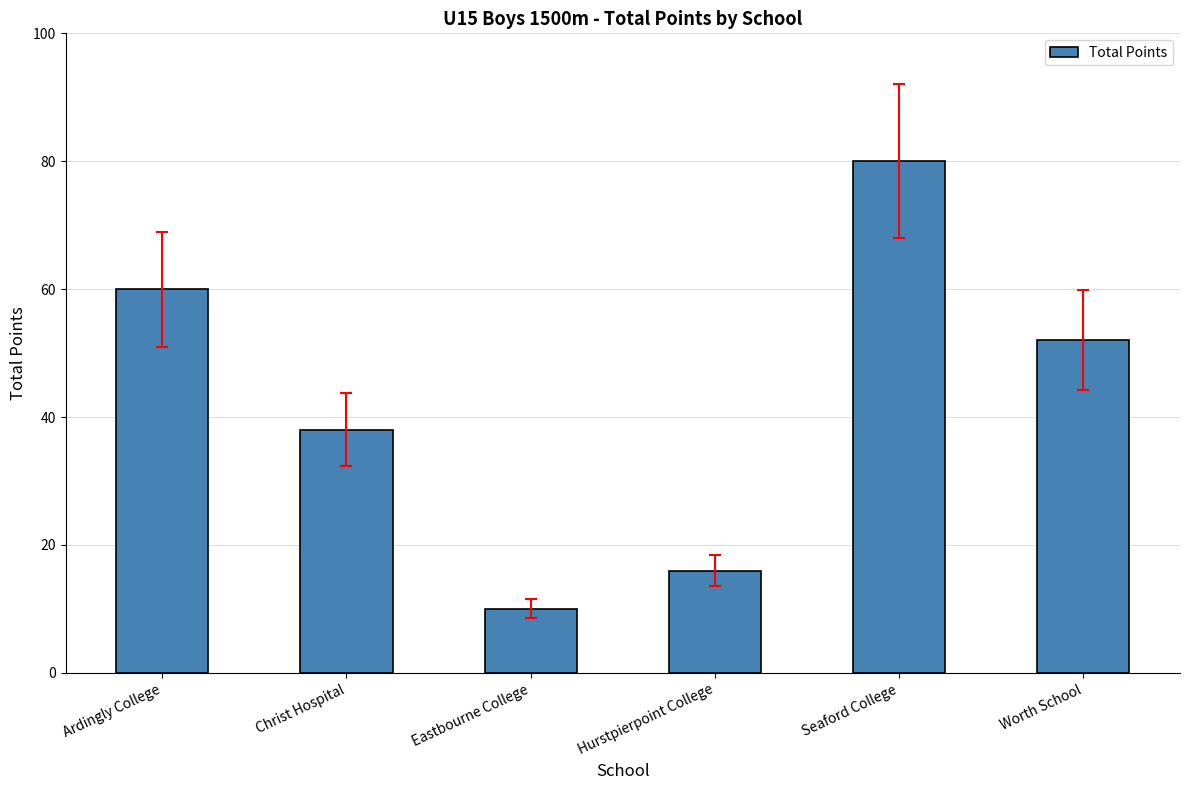

Reading left to right, what are all the values shown in this chart?

60	38	10	16	80	52